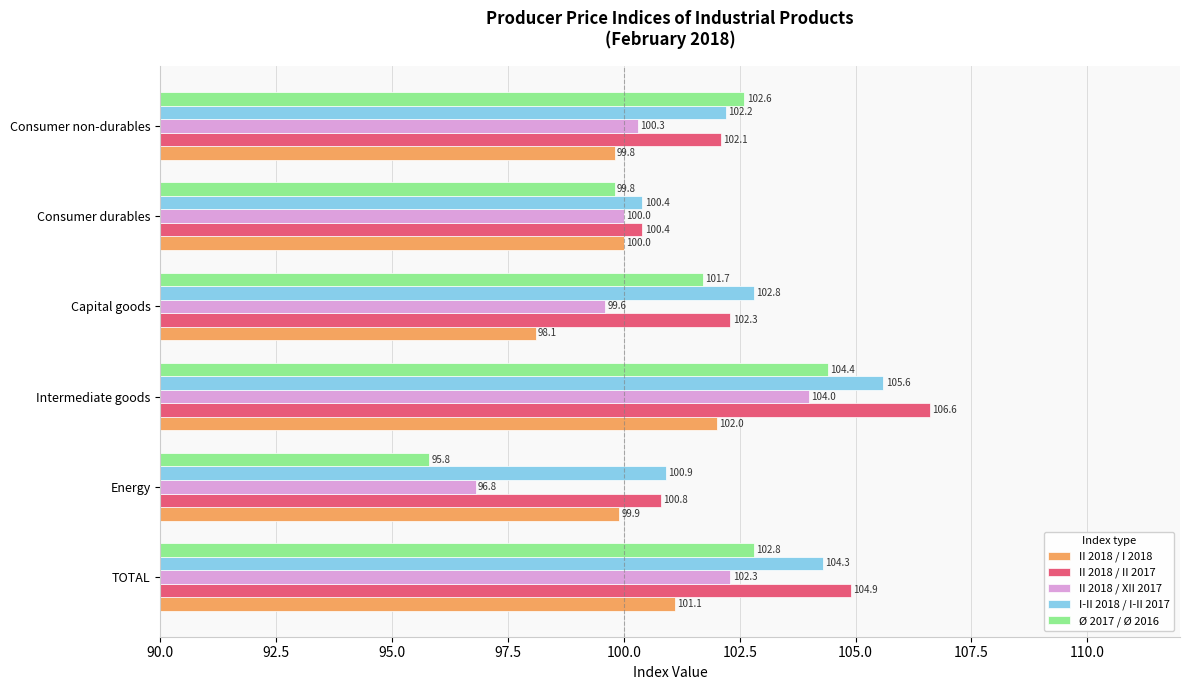

At which category is the sum across all series the highest?

Intermediate goods